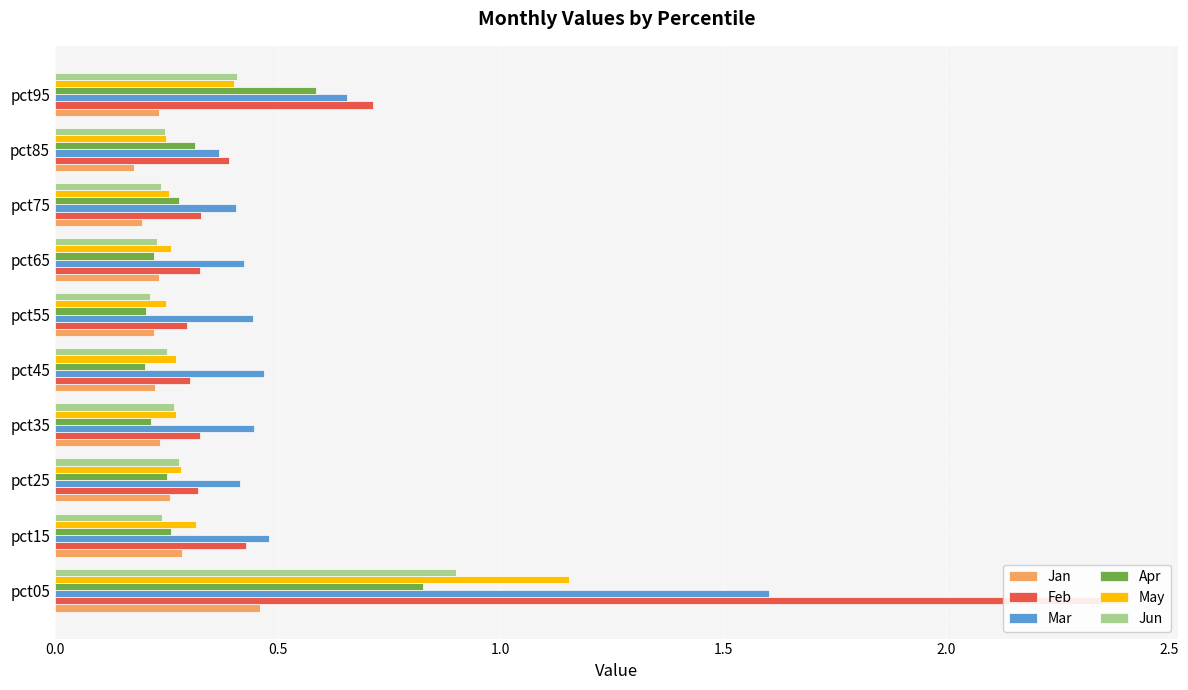

Reading left to right, transcribe all the data shown in this chart.

Jan: 0.5	0.3	0.3	0.2	0.2	0.2	0.2	0.2	0.2	0.2
Feb: 2.4	0.4	0.3	0.3	0.3	0.3	0.3	0.3	0.4	0.7
Mar: 1.6	0.5	0.4	0.4	0.5	0.4	0.4	0.4	0.4	0.7
Apr: 0.8	0.3	0.3	0.2	0.2	0.2	0.2	0.3	0.3	0.6
May: 1.2	0.3	0.3	0.3	0.3	0.3	0.3	0.3	0.2	0.4
Jun: 0.9	0.2	0.3	0.3	0.3	0.2	0.2	0.2	0.2	0.4